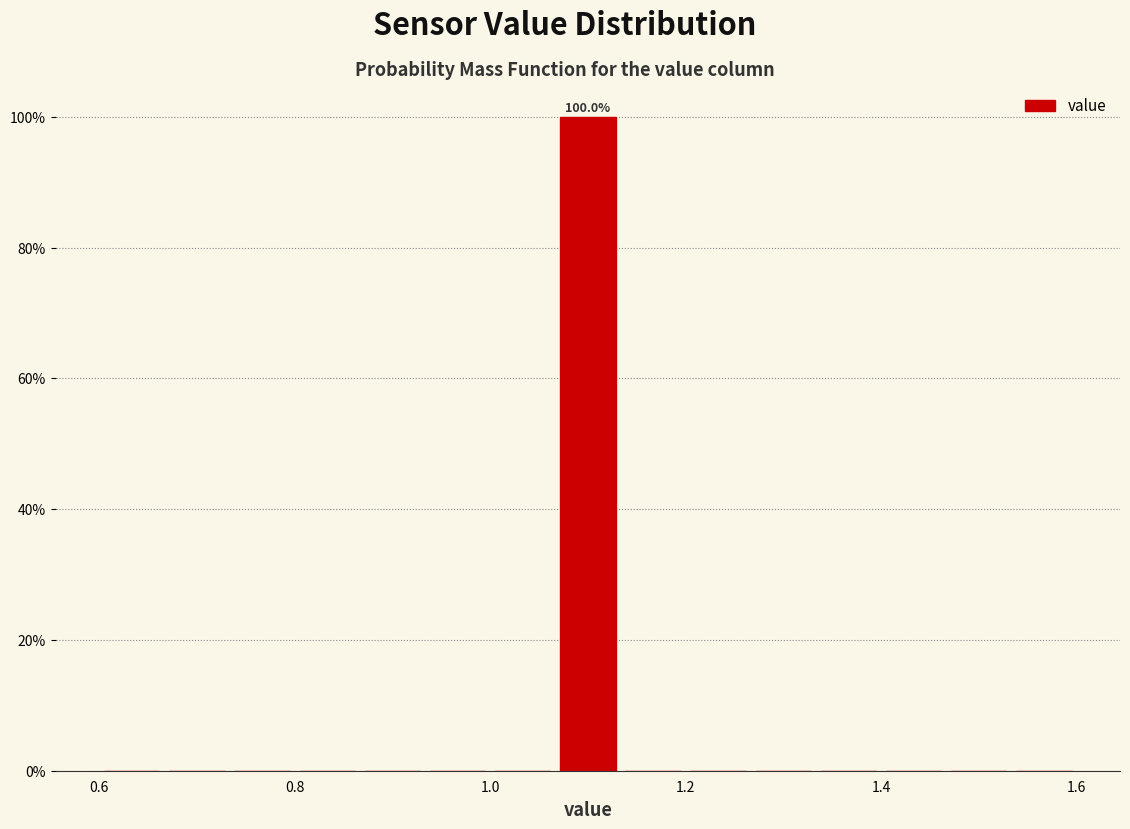

Read against the x-axis, roughly where is the centre of the tallest bar?

1.10